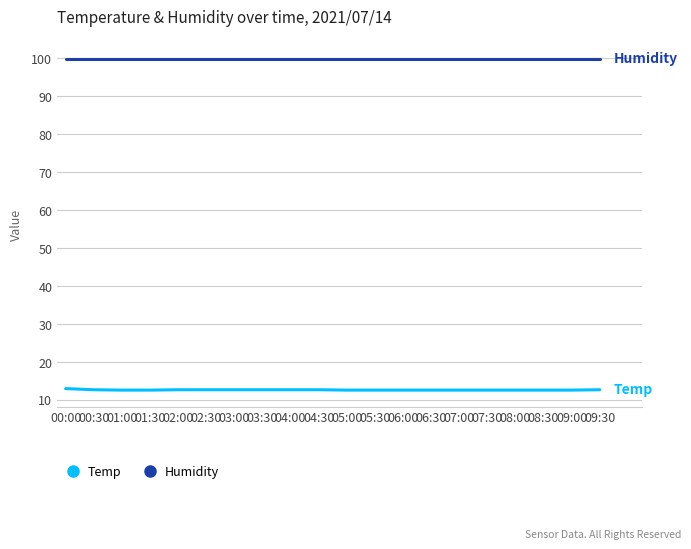

List the series in order of their peak value, lowest first.

Temp, Humidity